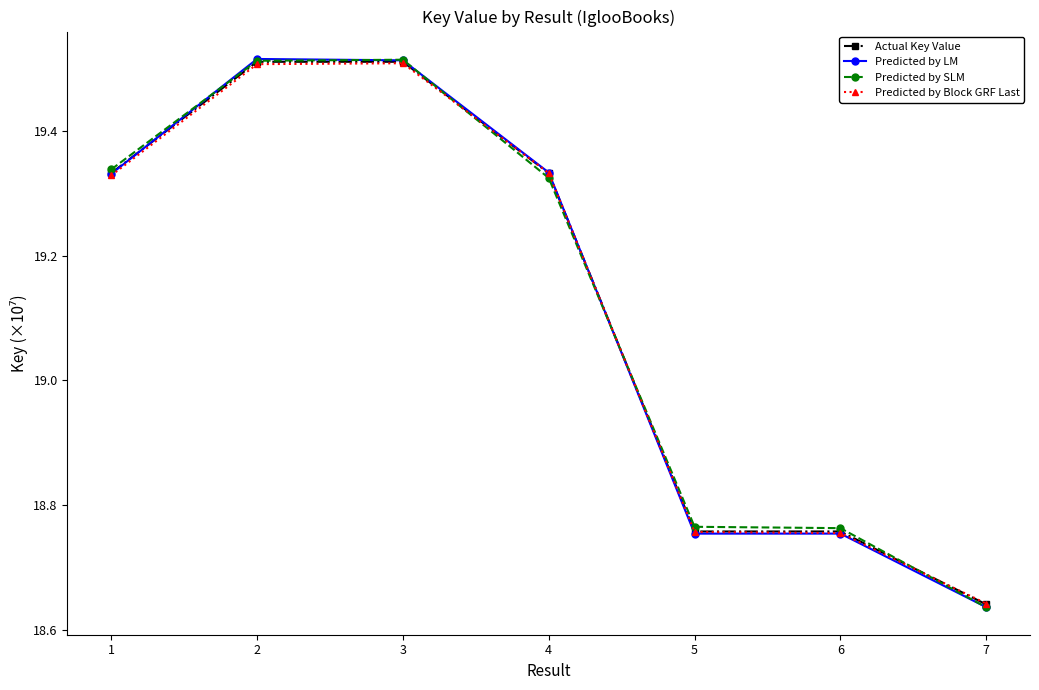

How many Predicted by SLM values are between 18 and 19?

3